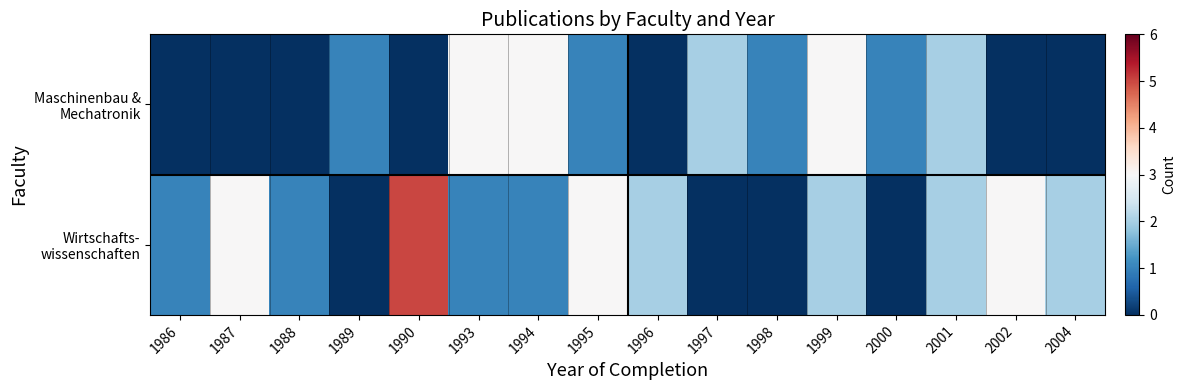

At how many categories does at least one series exceed 1?

11